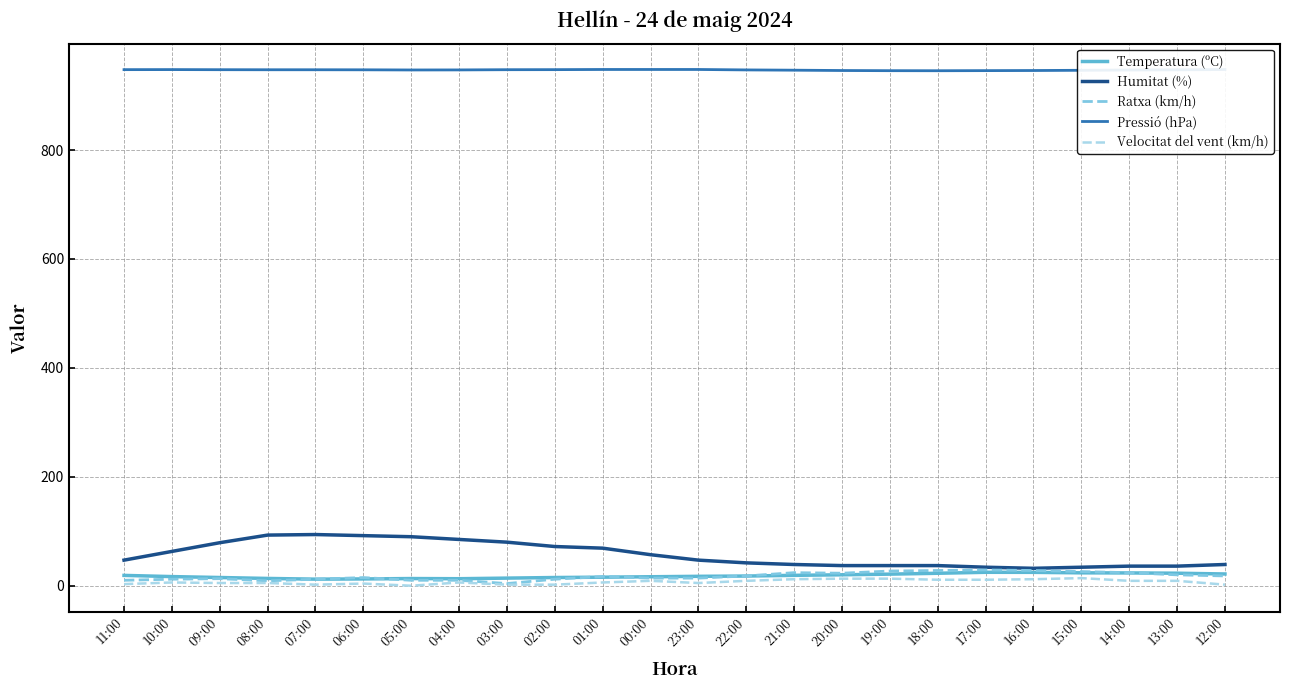

What value does the Temperatura (ºC) series have at 14:00?

23.5